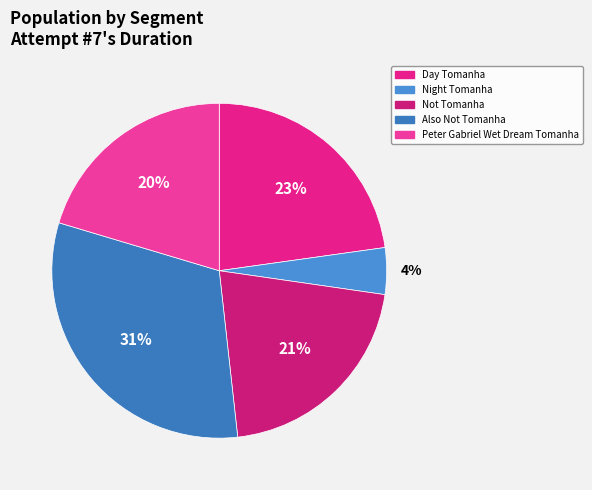

Is it true that Day Tomanha is 23% of the pie?

True